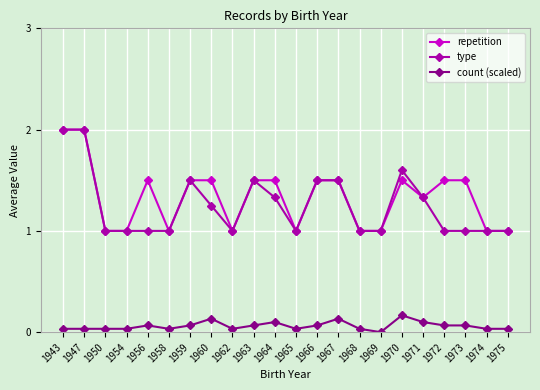

Is the value of type at 1973 greater than the value of count (scaled) at 1972?

Yes